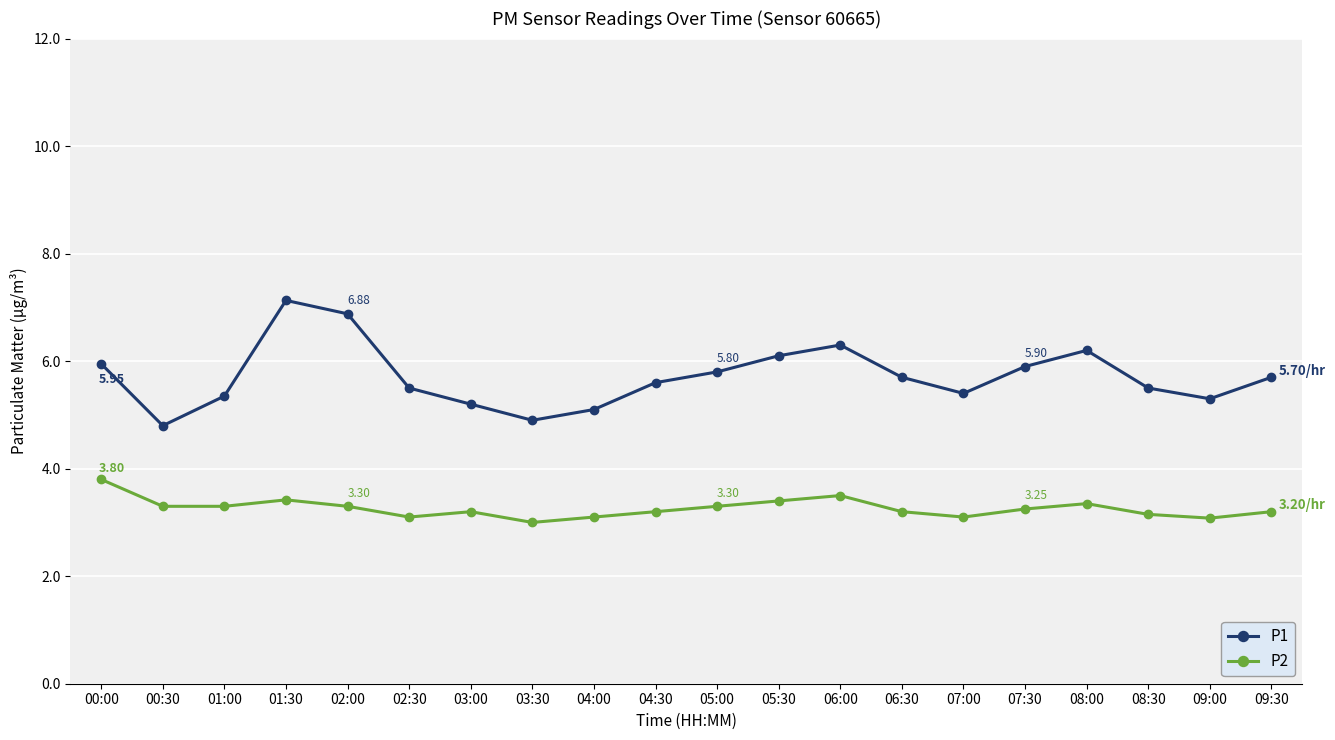

Where is the first local maximum for P1?

01:30